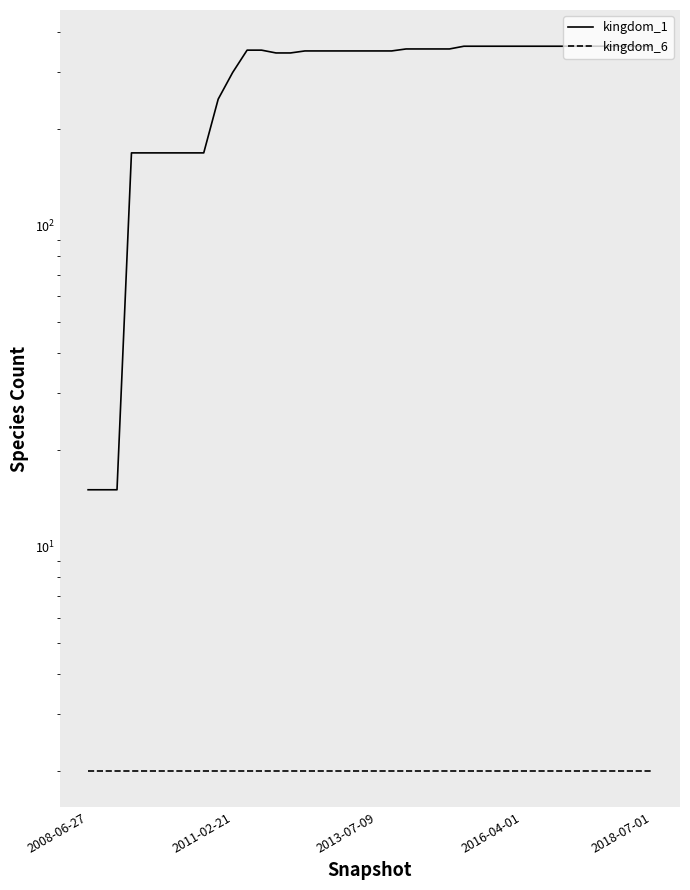

Reading left to right, what are all the values shown in this chart?

kingdom_1: 15	15	15	168	168	168	168	168	168	247	299	351	351	344	344	349	349	349	349	349	349	349	354	354	354	354	361	361	361	361	361	361	361	361	361	361	361	361	361	361
kingdom_6: 2	2	2	2	2	2	2	2	2	2	2	2	2	2	2	2	2	2	2	2	2	2	2	2	2	2	2	2	2	2	2	2	2	2	2	2	2	2	2	2